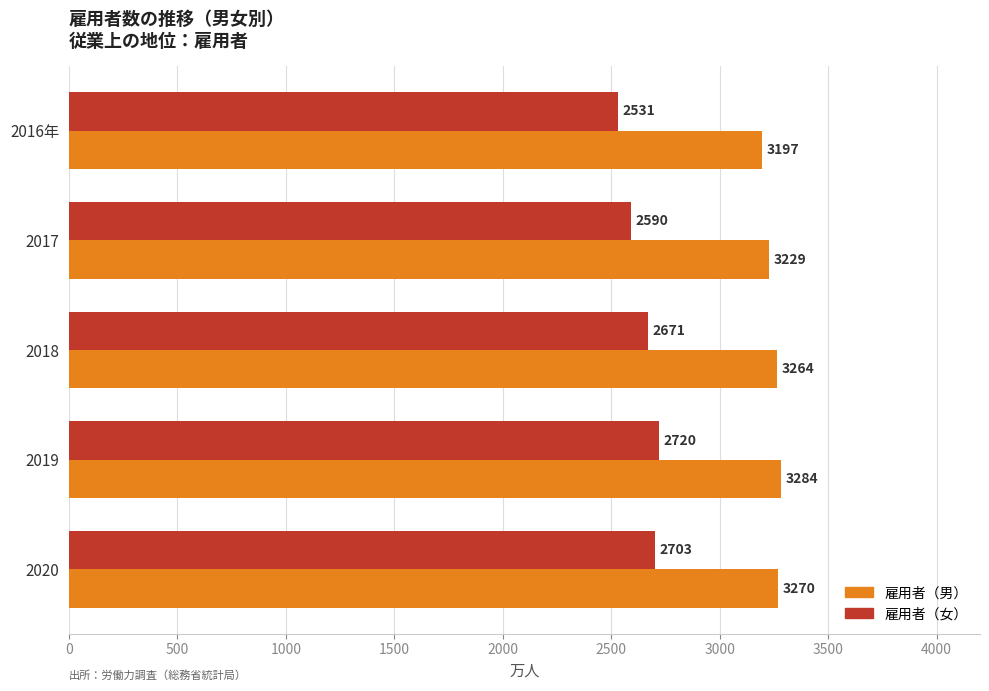

What is the difference between the highest and lowest values at 2018?

593